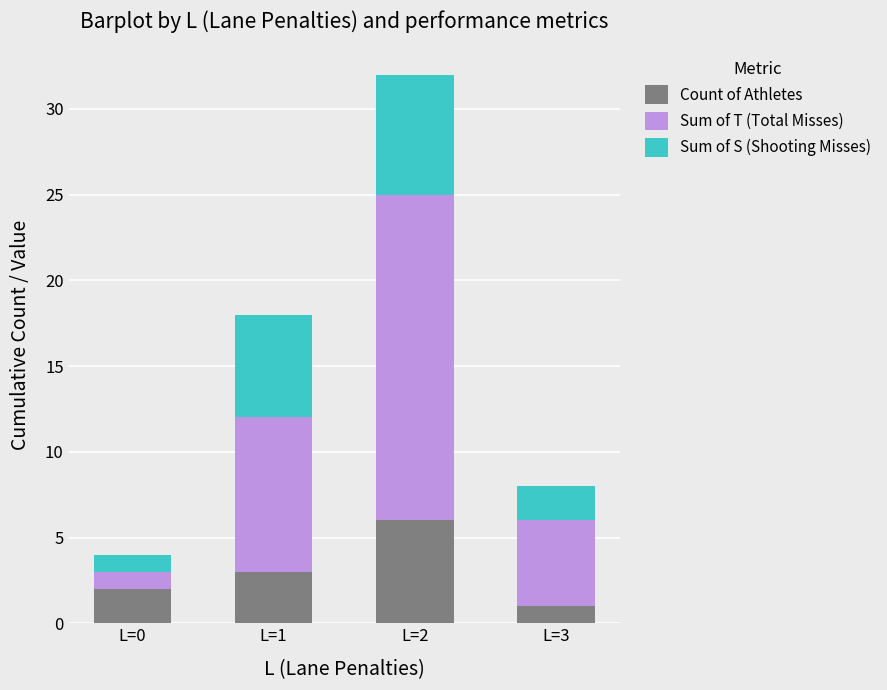

Is it true that Count of Athletes equals 6 at L=2?

True